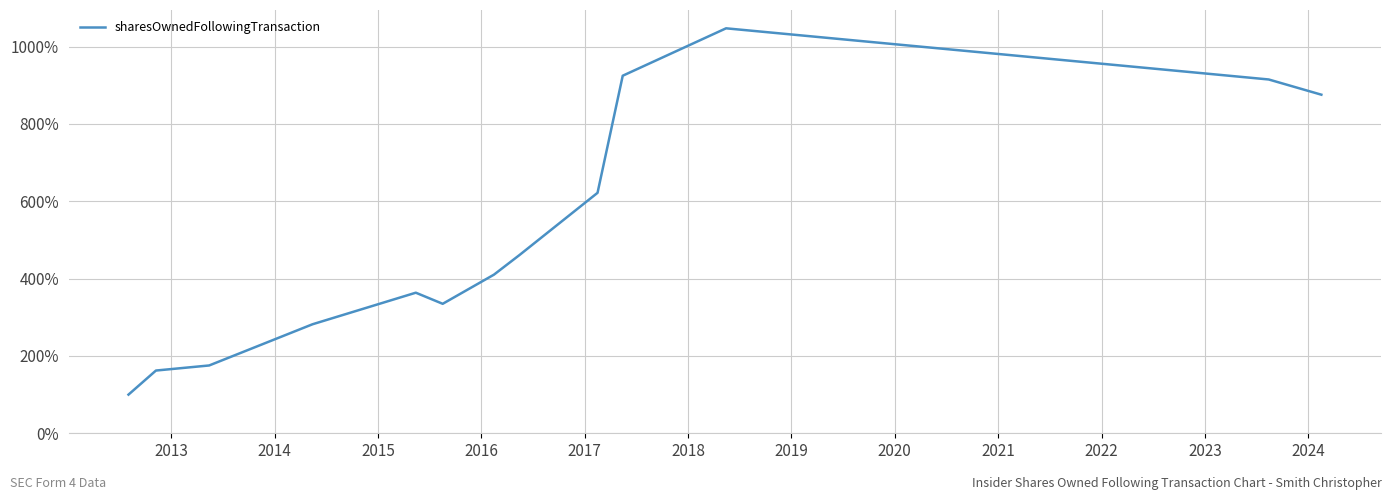

What is the maximum value shown in the chart?

1047.4